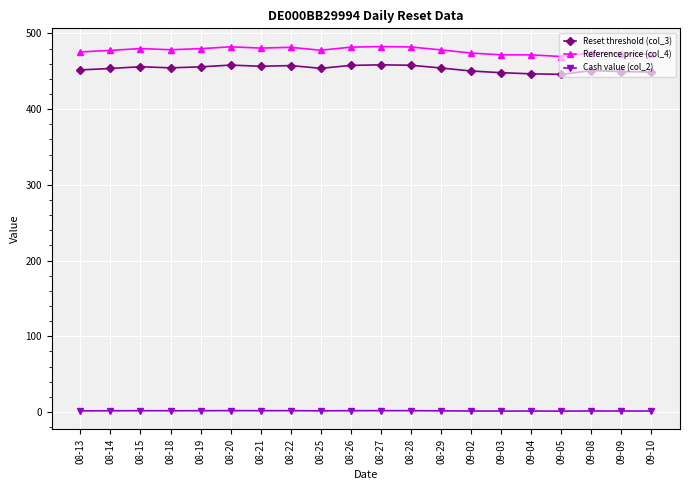

At 08-22, list the series in order from smallest to largest.

Cash value (col_2), Reset threshold (col_3), Reference price (col_4)